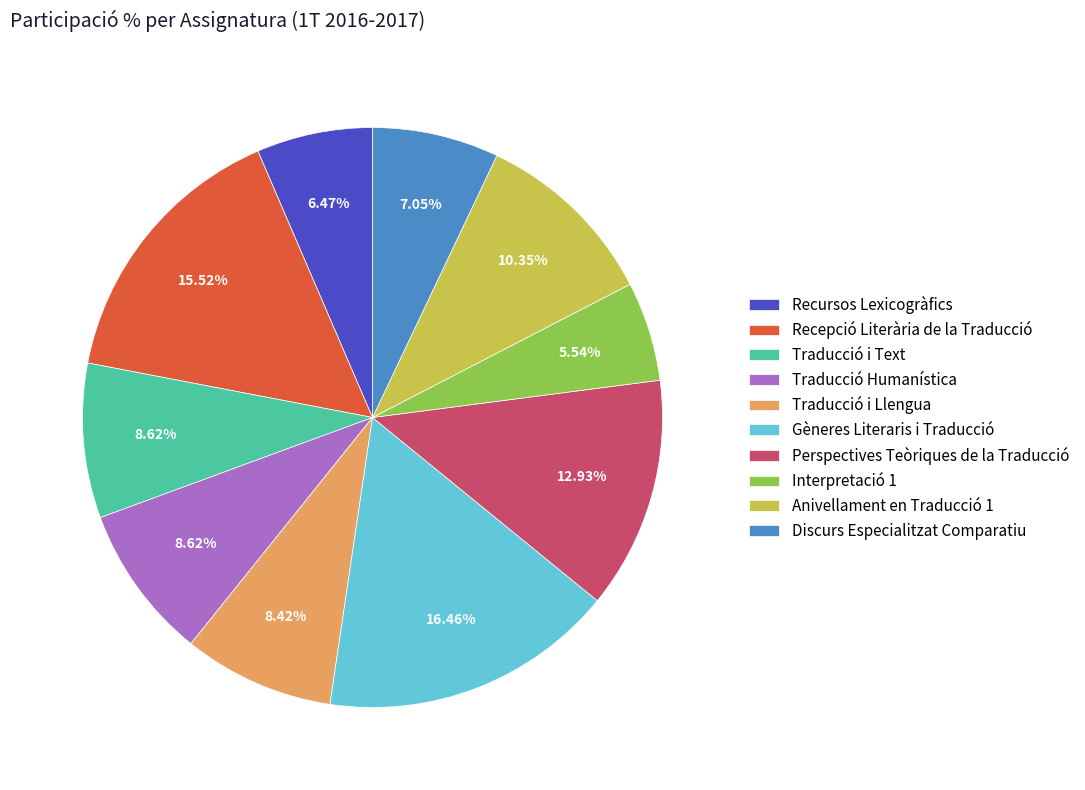

Which category has the biggest portion of the pie?

Gèneres Literaris i Traducció